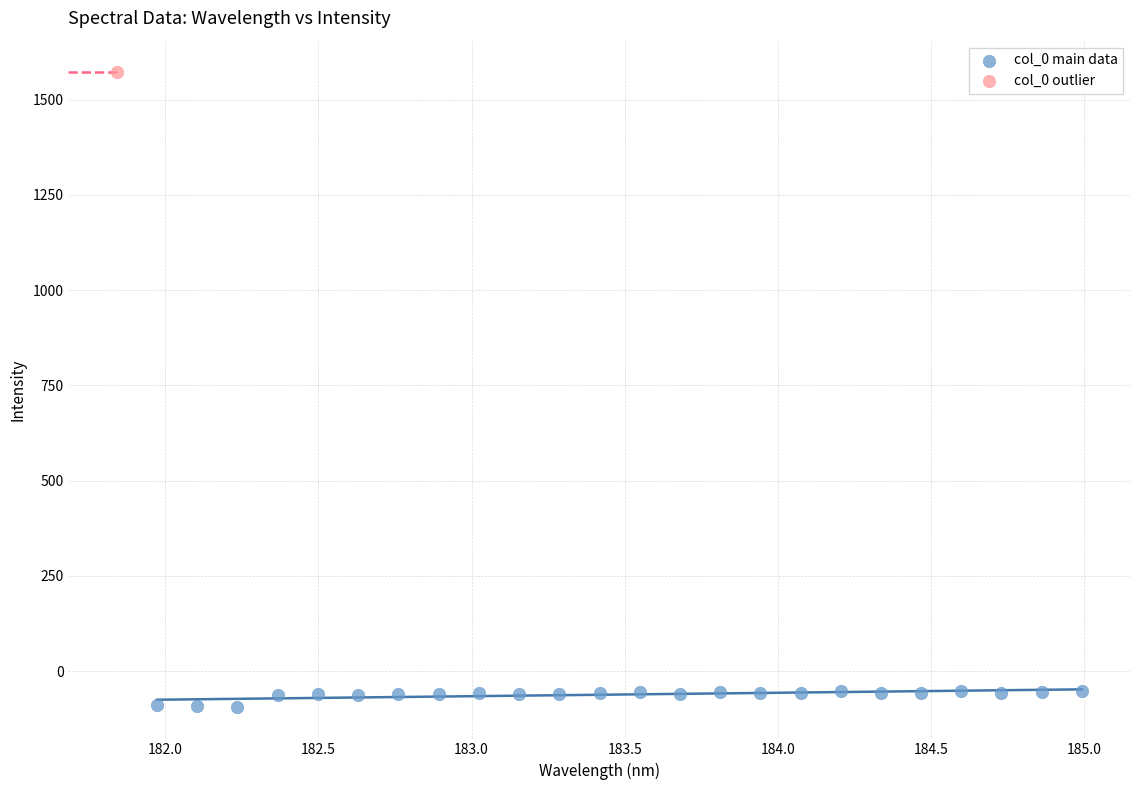

What are all the series names shown in the legend?

col_0 main data, col_0 outlier